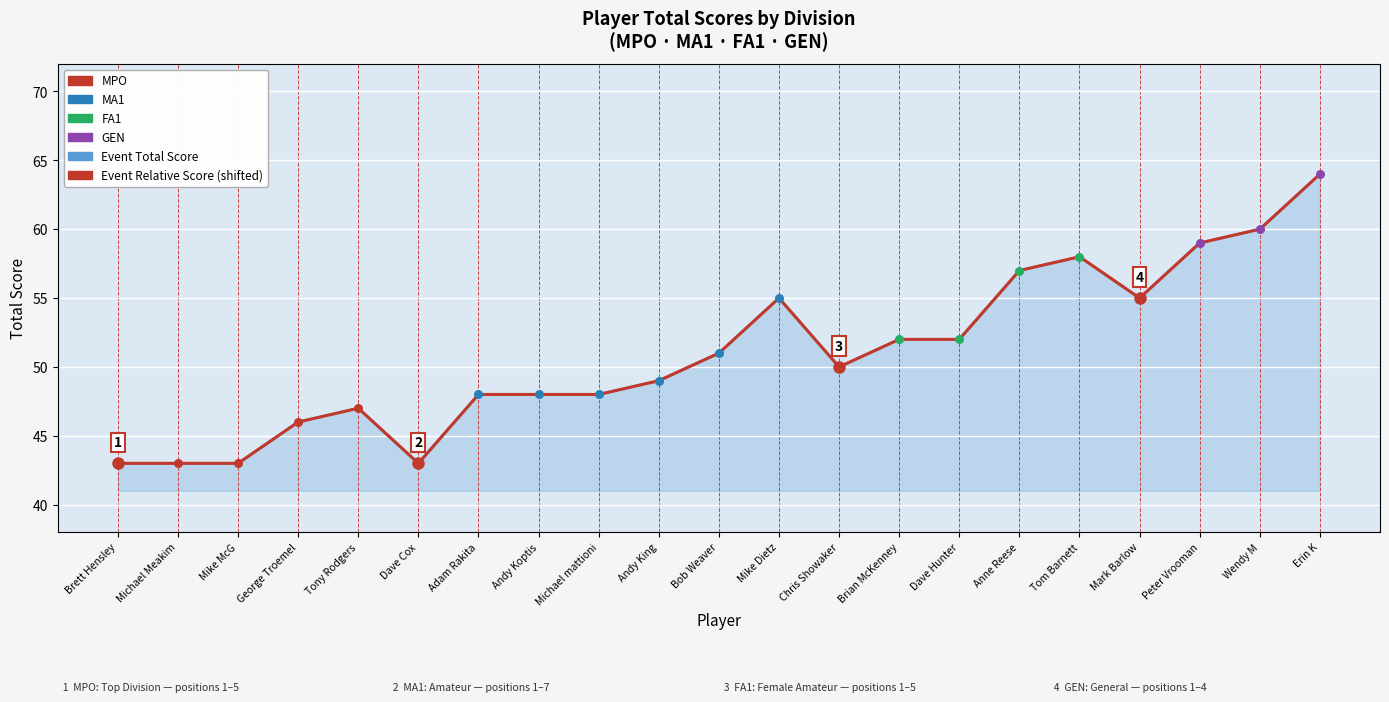

At which category is the sum across all series the highest?

Erin K